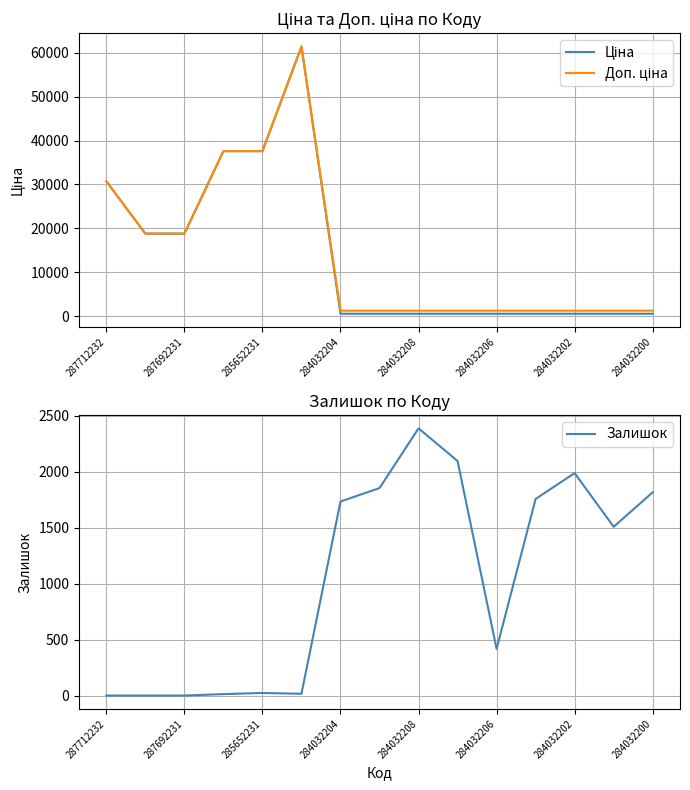

Rank the series by their maximum value, from highest to lowest.

Ціна, Доп. ціна, Залишок